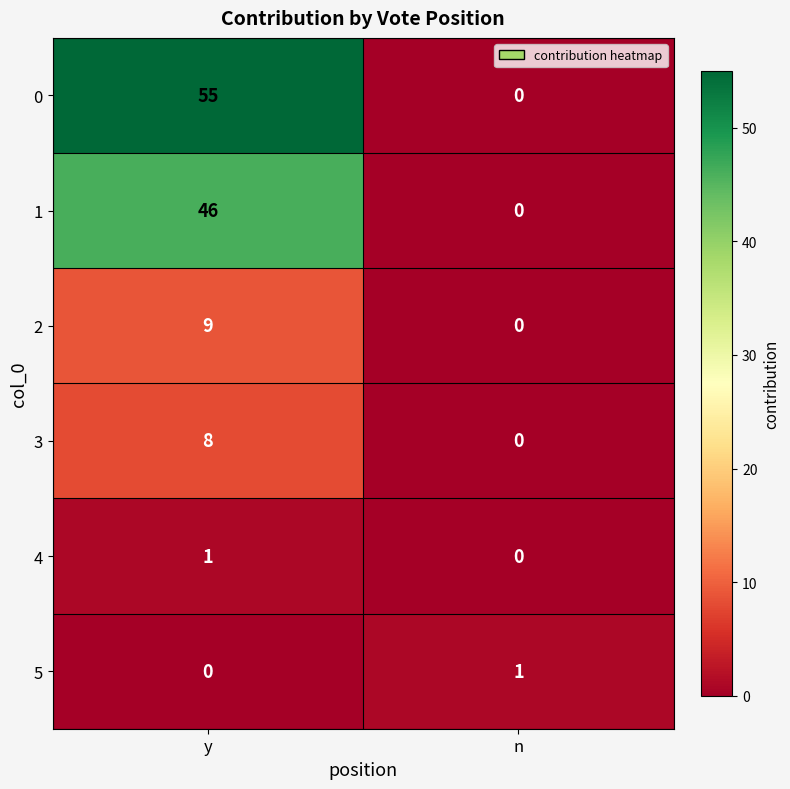

Where is 4 nearest to the value 0?

n